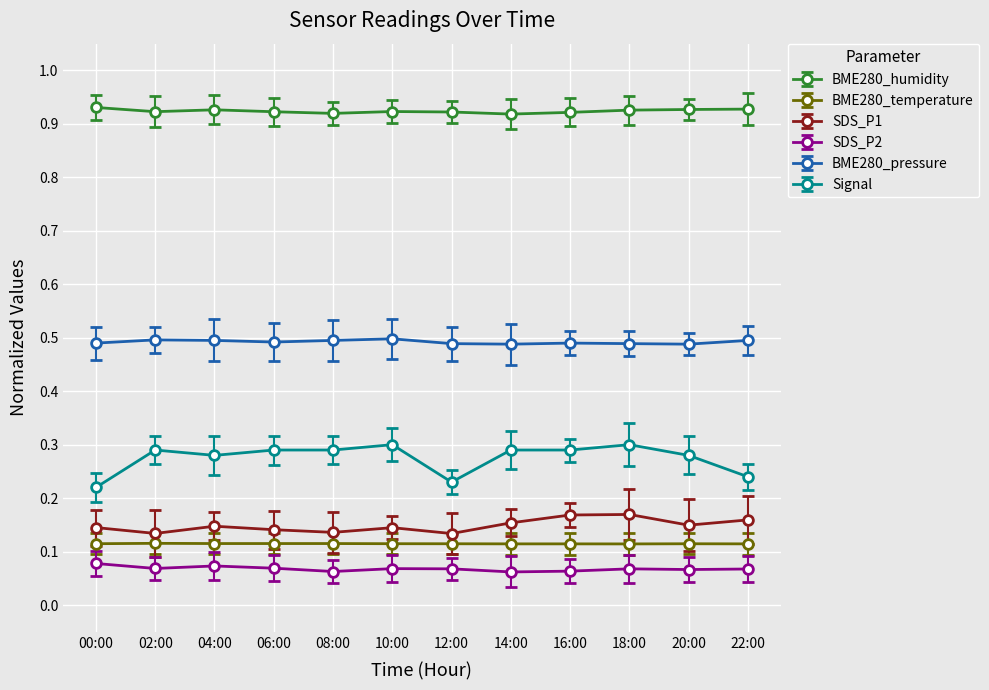

True or false: SDS_P2 and BME280_temperature intersect in this chart.

False